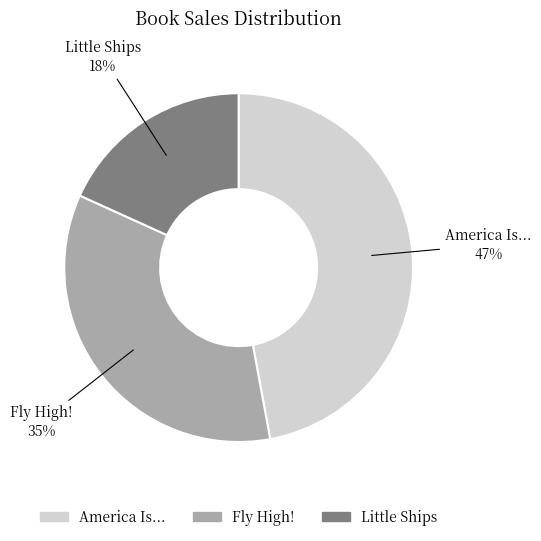

What percentage is the Fly High! slice, to the nearest percent?

35%